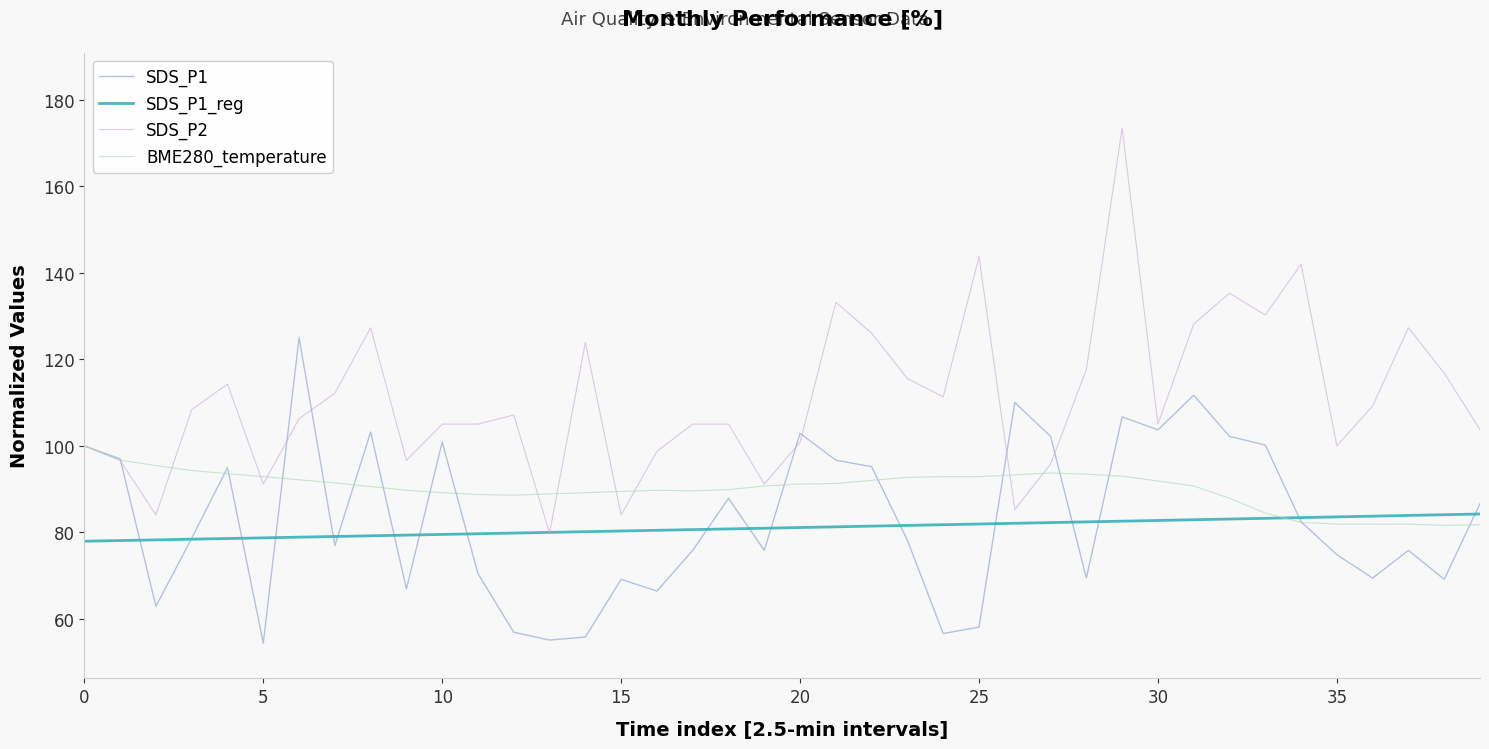

Count the number of data series in this chart.

4